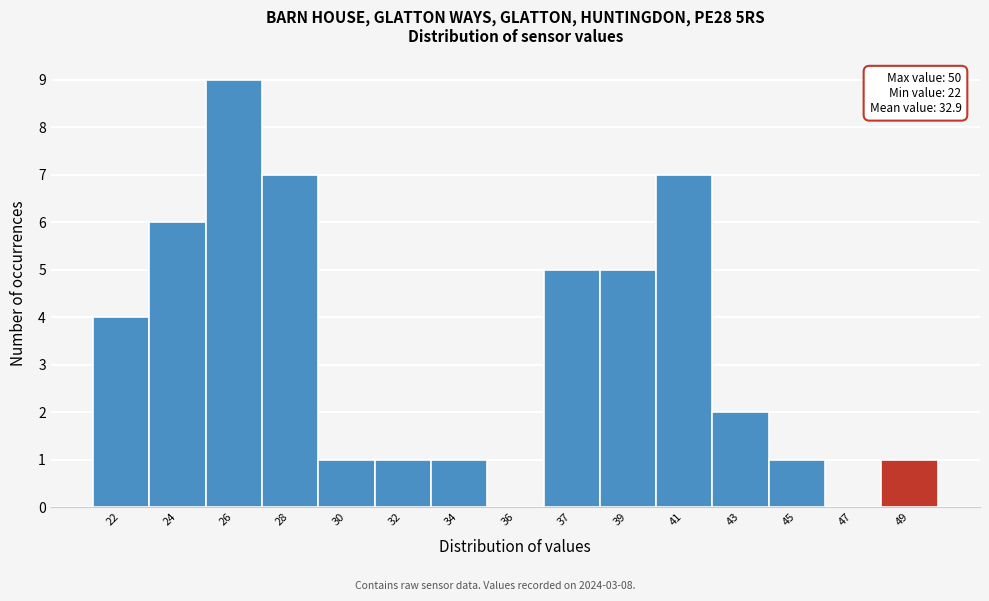

Reading right to left, extract all data points from this chart.

49=1	47=0	45=1	43=2	41=7	39=5	37=5	36=0	34=1	32=1	30=1	28=7	26=9	24=6	22=4